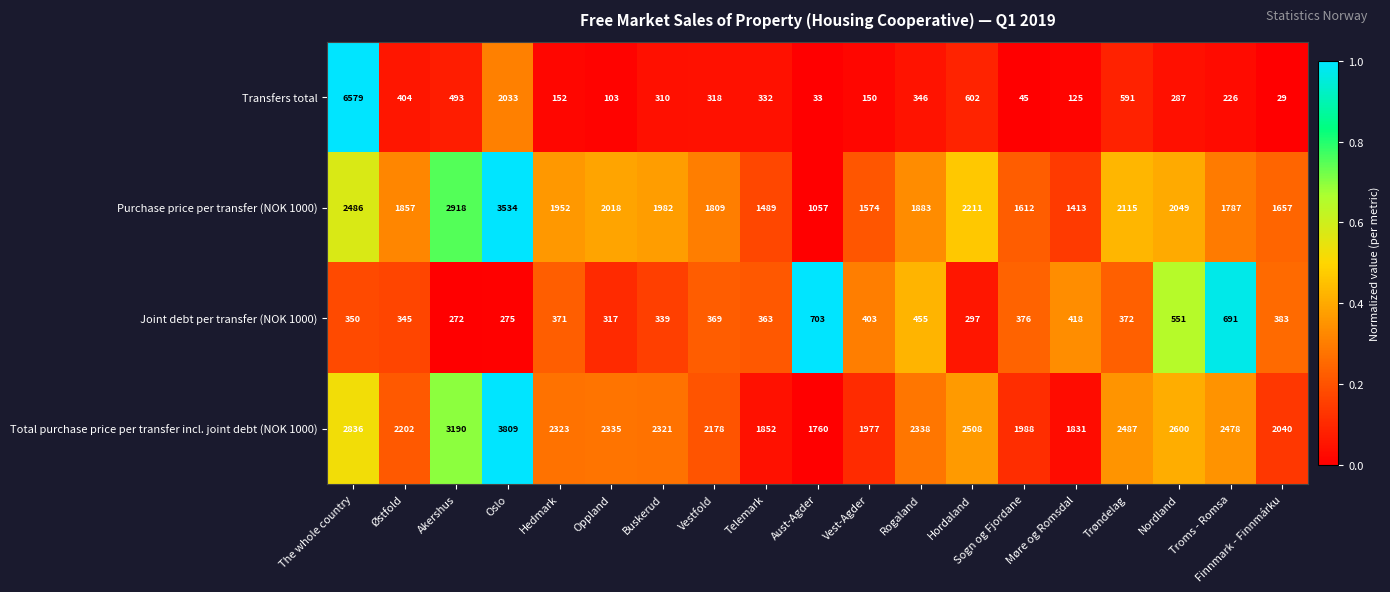

What is the lowest value of the Joint debt per transfer (NOK 1000) series?

272